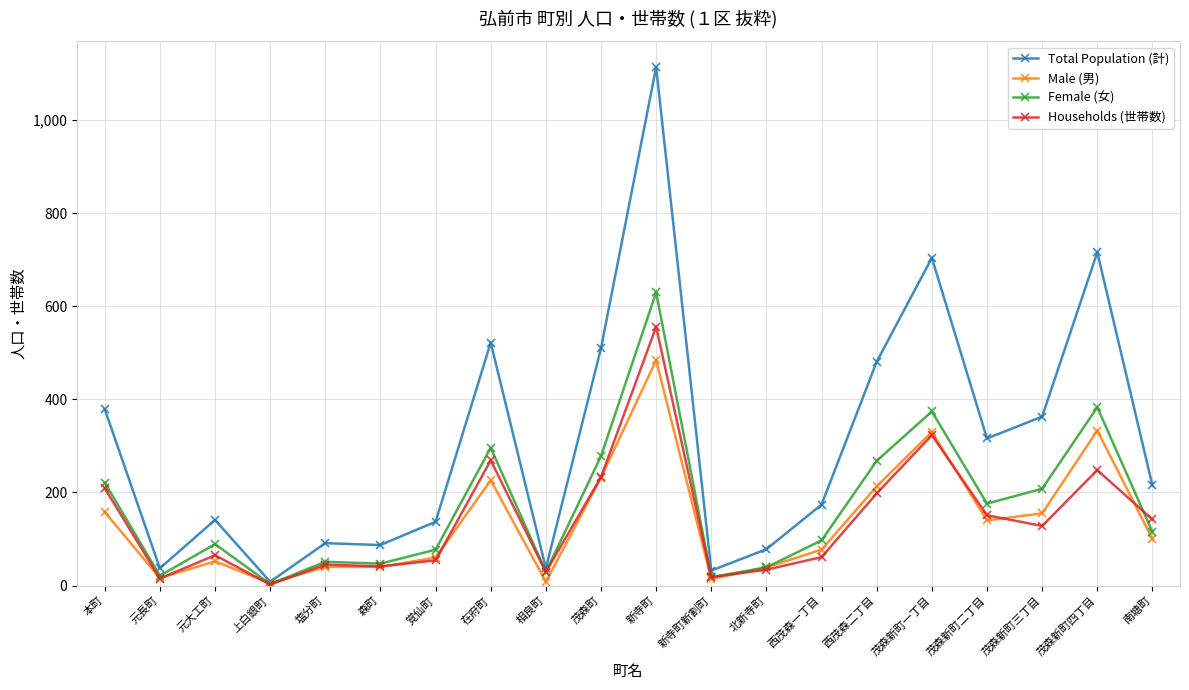

What position from the right is 北新寺町?

8